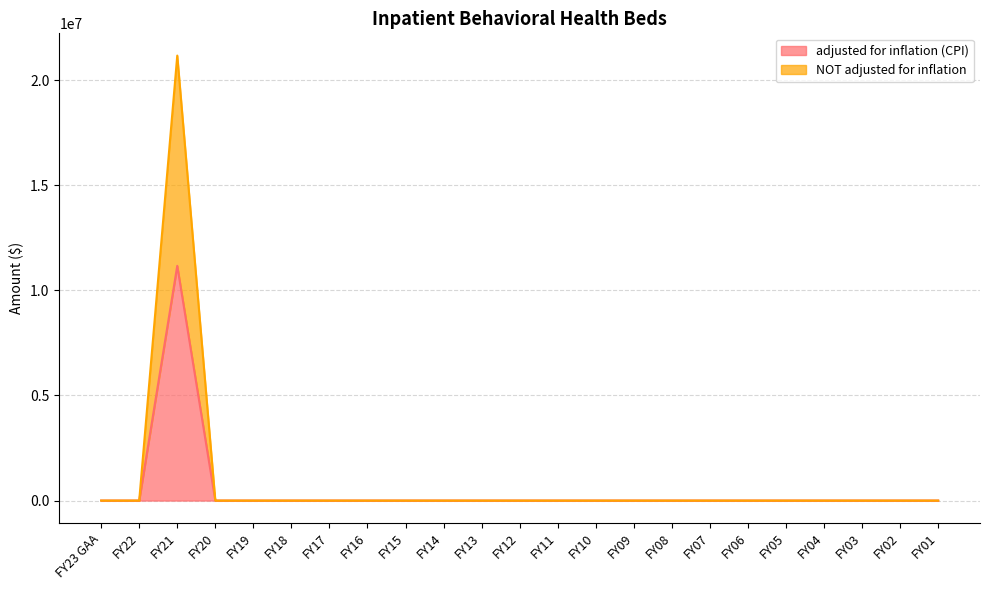

The value of adjusted for inflation (CPI) at FY23 GAA is 0. True or false?

True